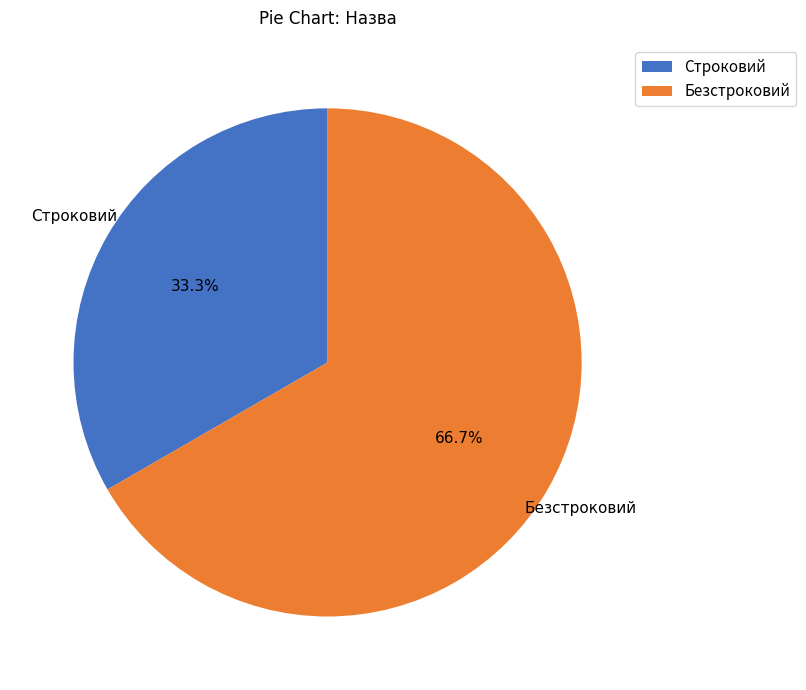

Is there a majority slice in this chart?

Yes